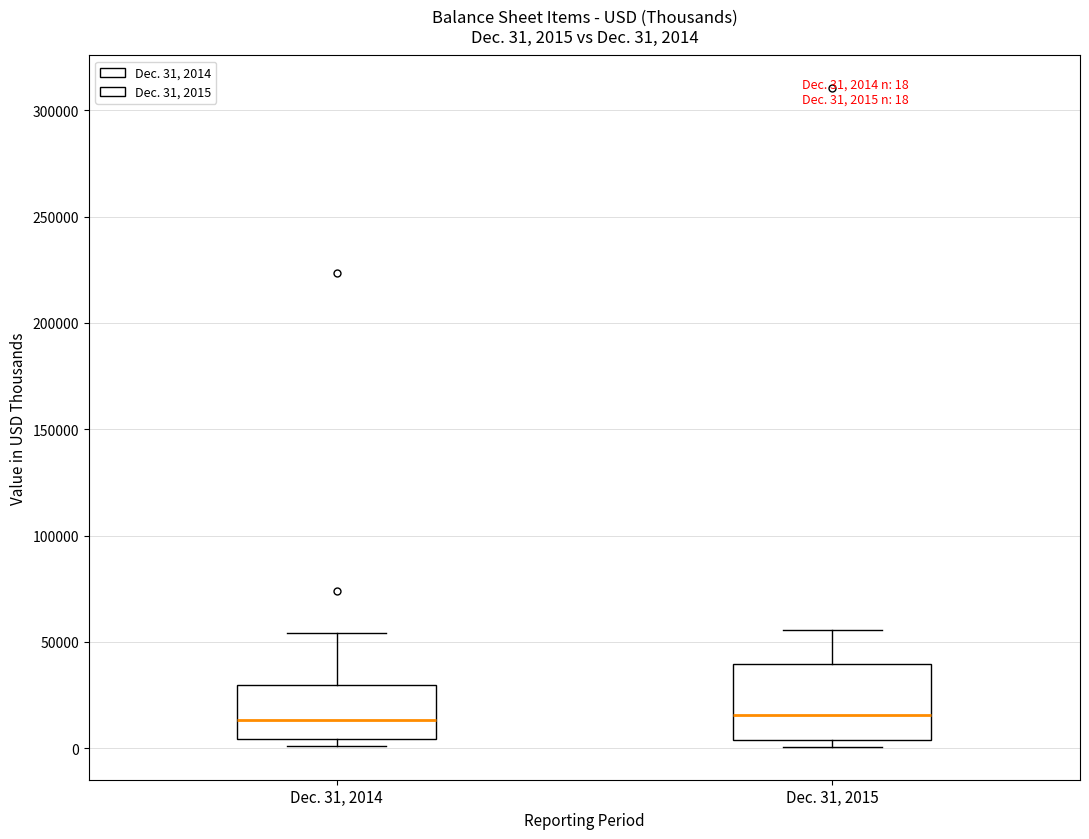

Comparing the boxes themselves (not the whiskers), which one is the tallest?

Dec. 31, 2015